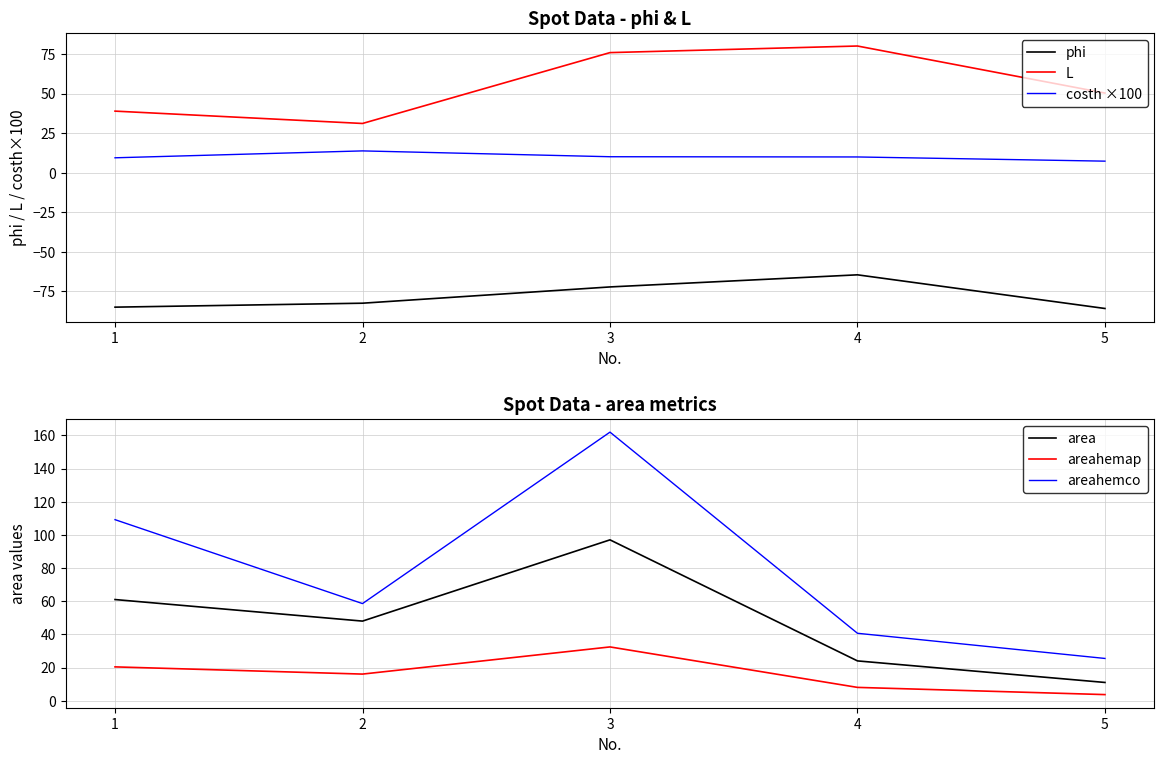

In costh ×100, how many points are higher than both neighbors (excluding endpoints)?

1